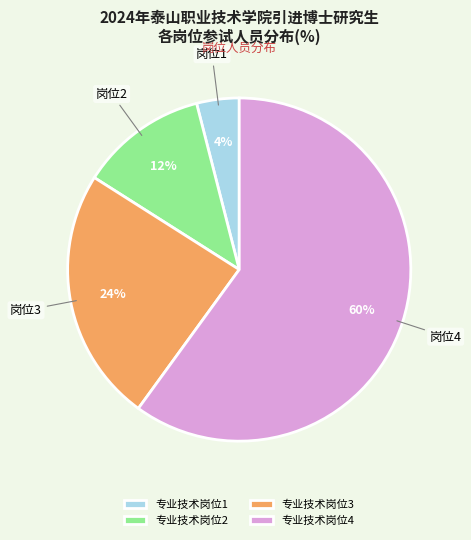

How many slices are in this pie chart?

4